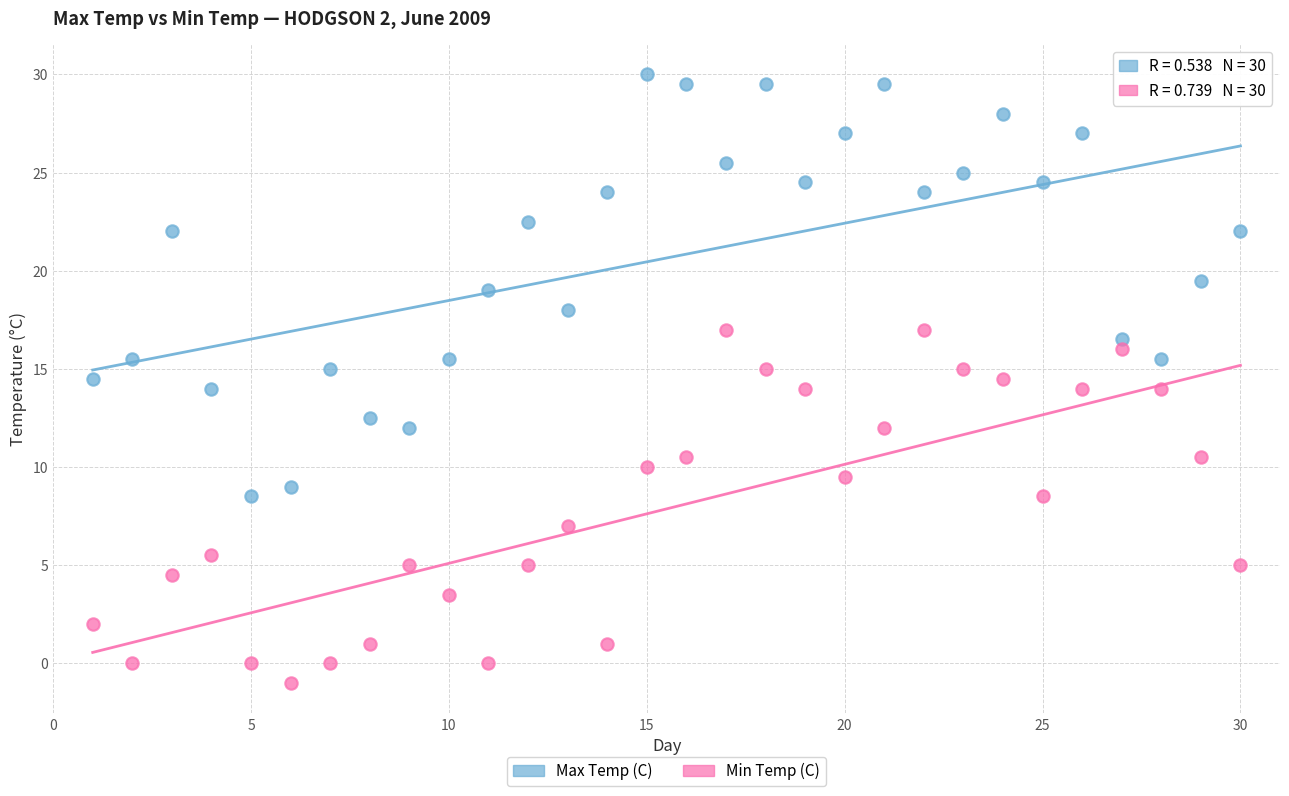

Which series contains the highest Y value?

Max Temp (C)